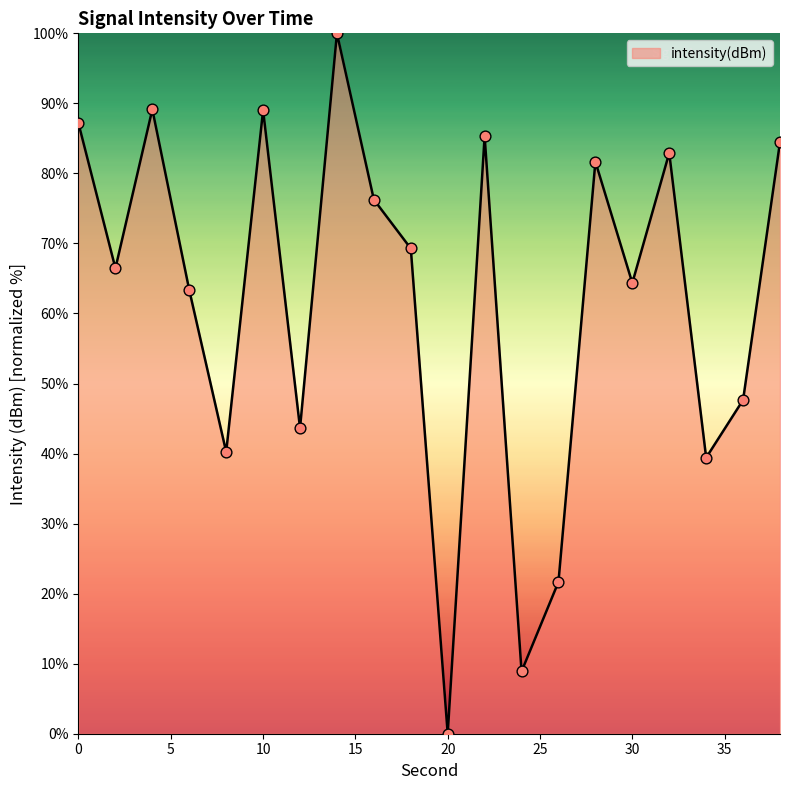

What is the maximum value shown in the chart?

100.0